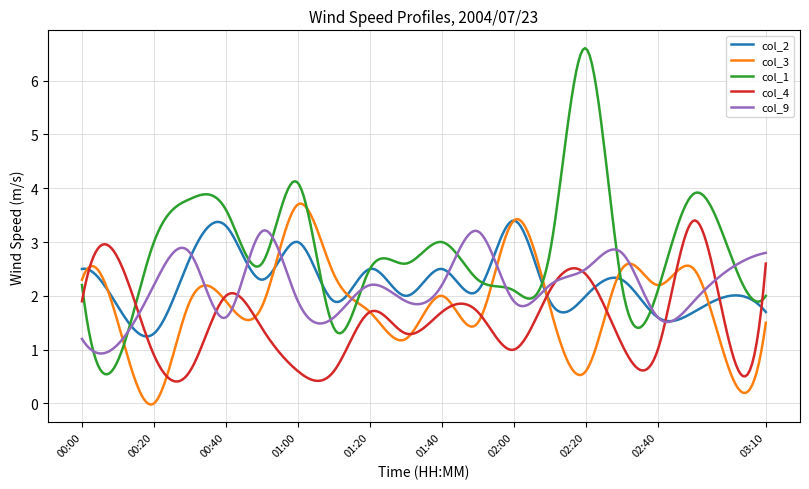

Which series has the largest total across all categories?

col_1